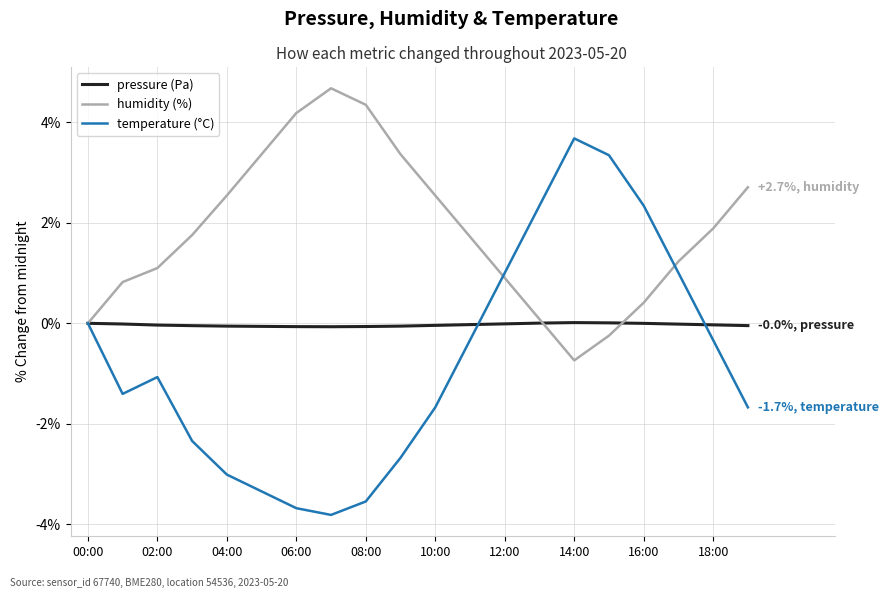

After their last crossing, which series has the higher values: humidity (%) or temperature (°C)?

humidity (%)